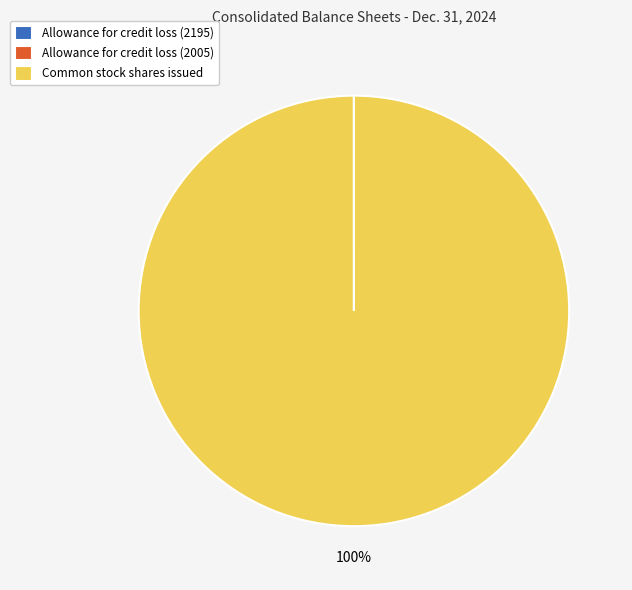

The Common stock shares issued slice represents 100% of the pie. True or false?

True